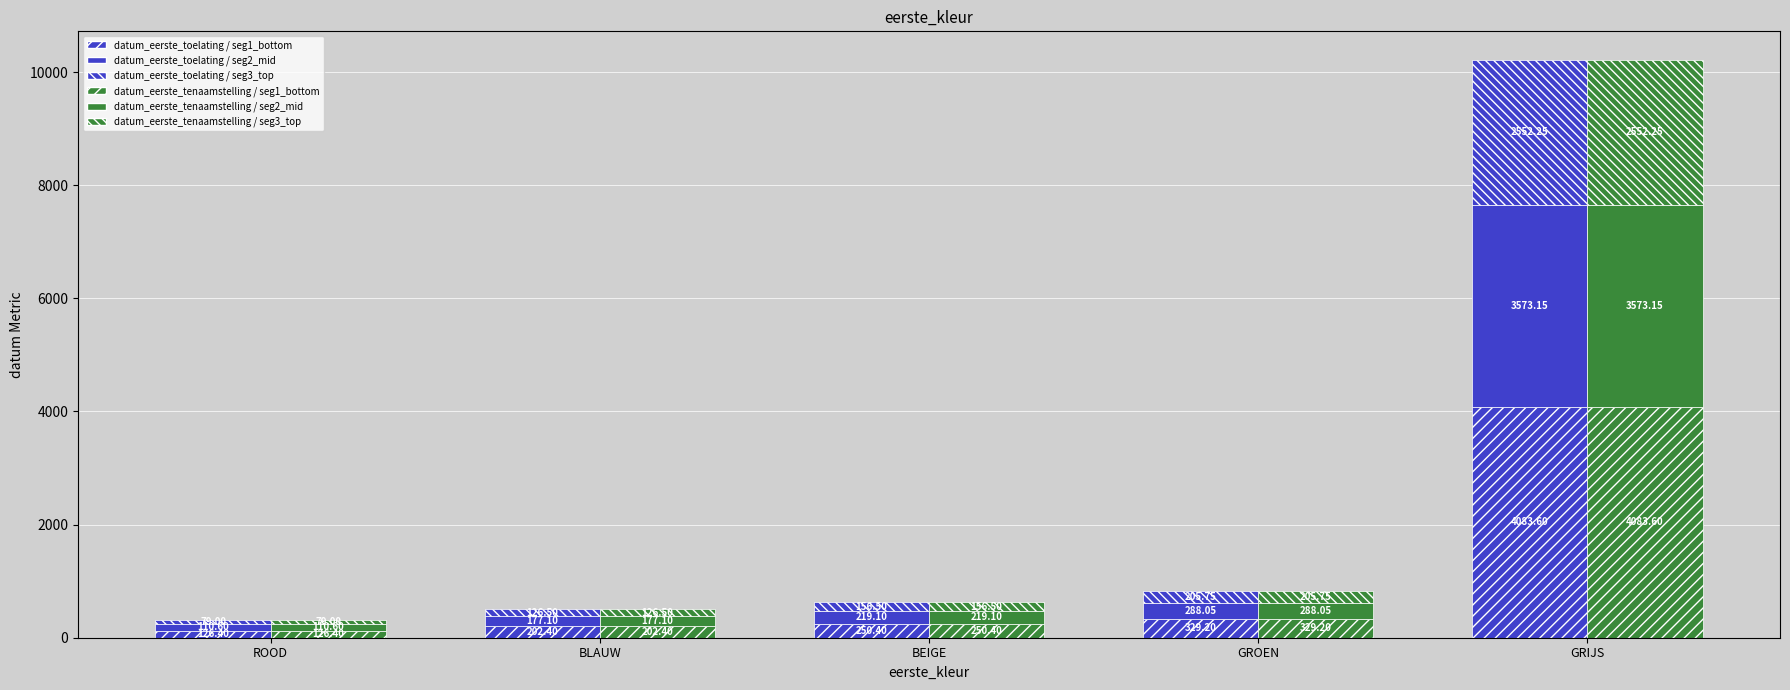

Which category has the highest value across all series?

GRIJS